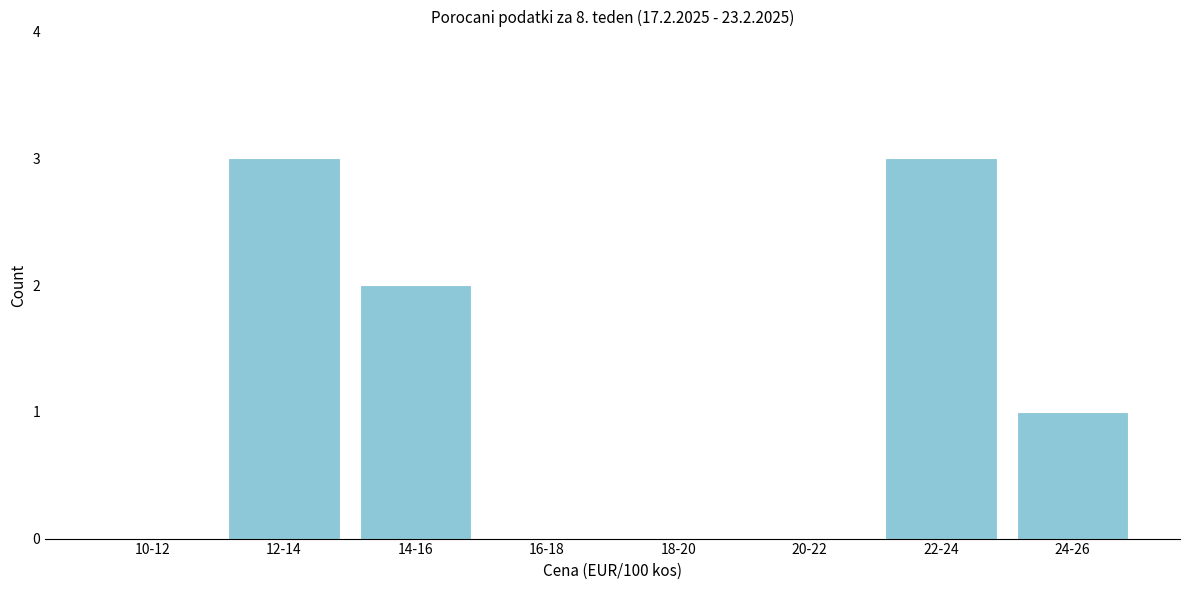

Reading left to right, transcribe all the data shown in this chart.

10-12=0	12-14=3	14-16=2	16-18=0	18-20=0	20-22=0	22-24=3	24-26=1